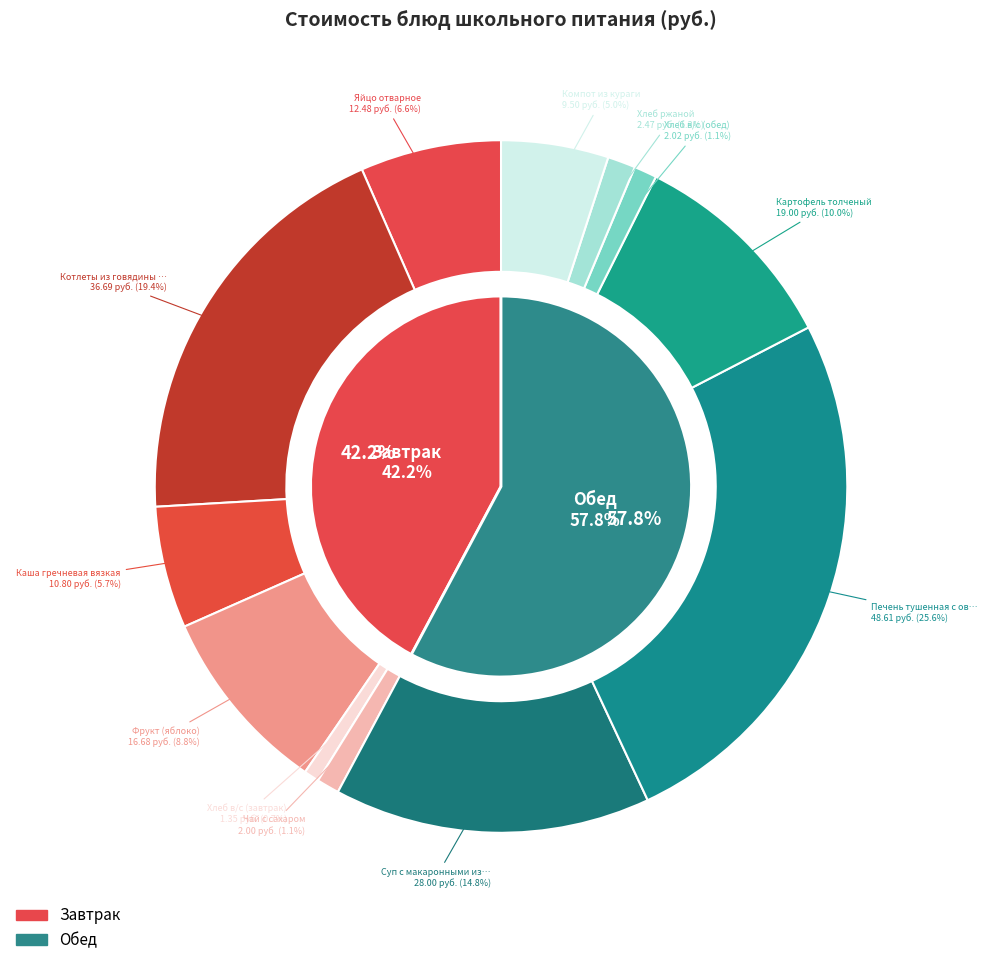

What is the change in value from Фрукт (яблоко) to Хлеб в/с (обед)?

-14.7